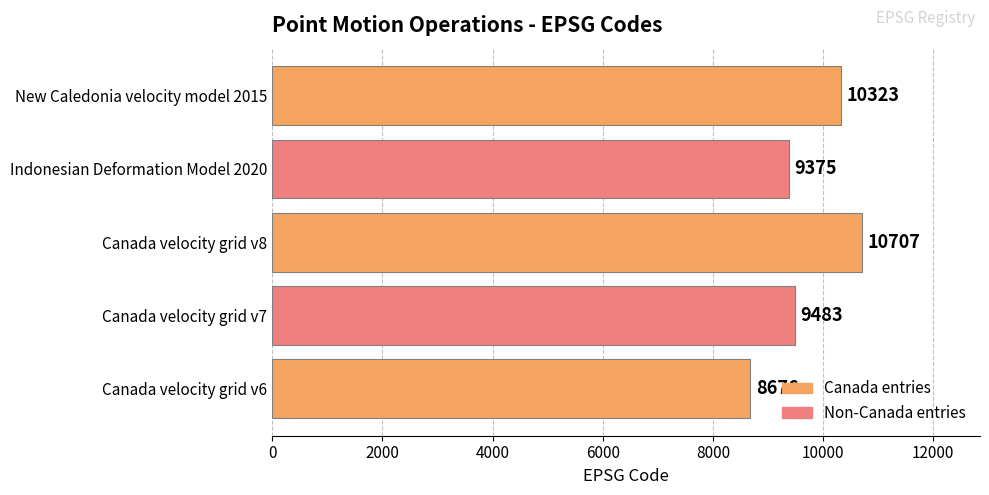

Is it true that the value at New Caledonia velocity model 2015 is 7040?

False